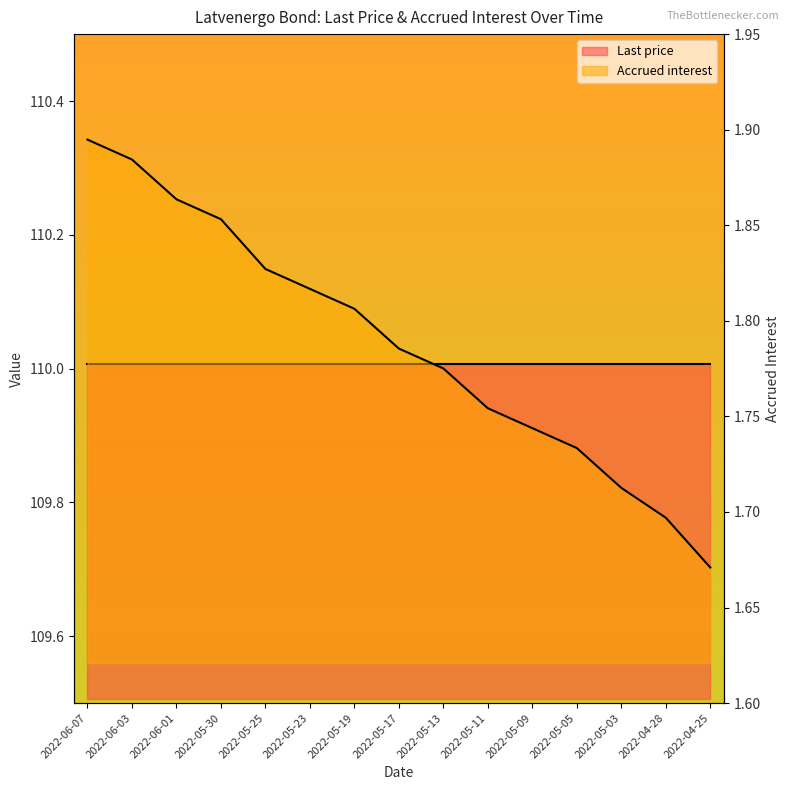

At which category does the chart reach its minimum across all series?

2022-04-25